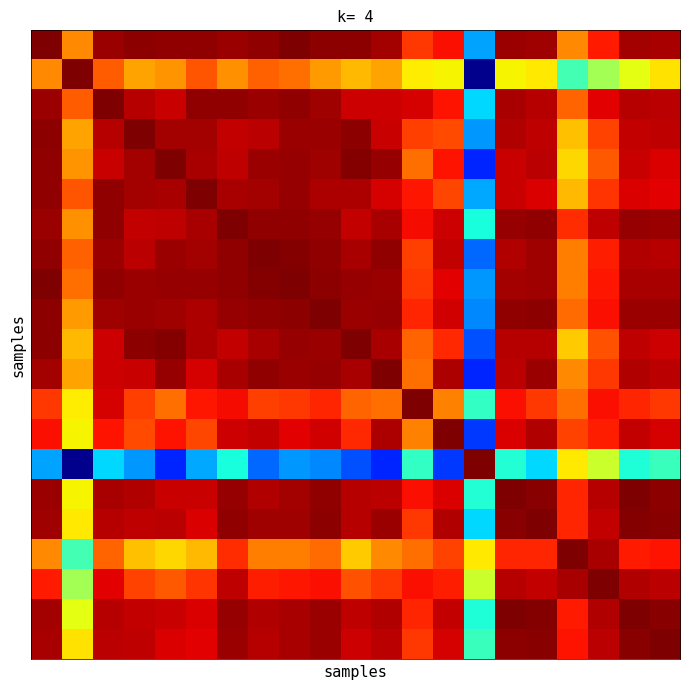

At which category is the sum across all series the highest?

6